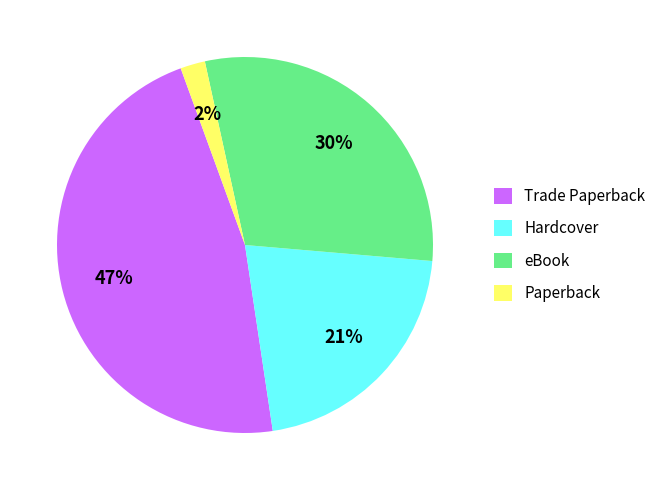

How many slices are in this pie chart?

4